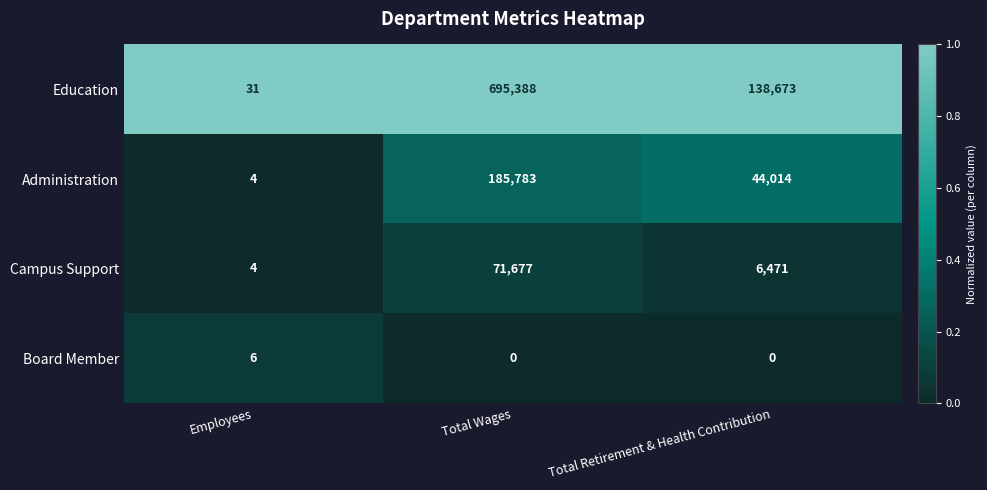

Reading left to right, transcribe all the data shown in this chart.

Education: 31	695388	138673
Administration: 4	185783	44014
Campus Support: 4	71677	6471
Board Member: 6	0	0